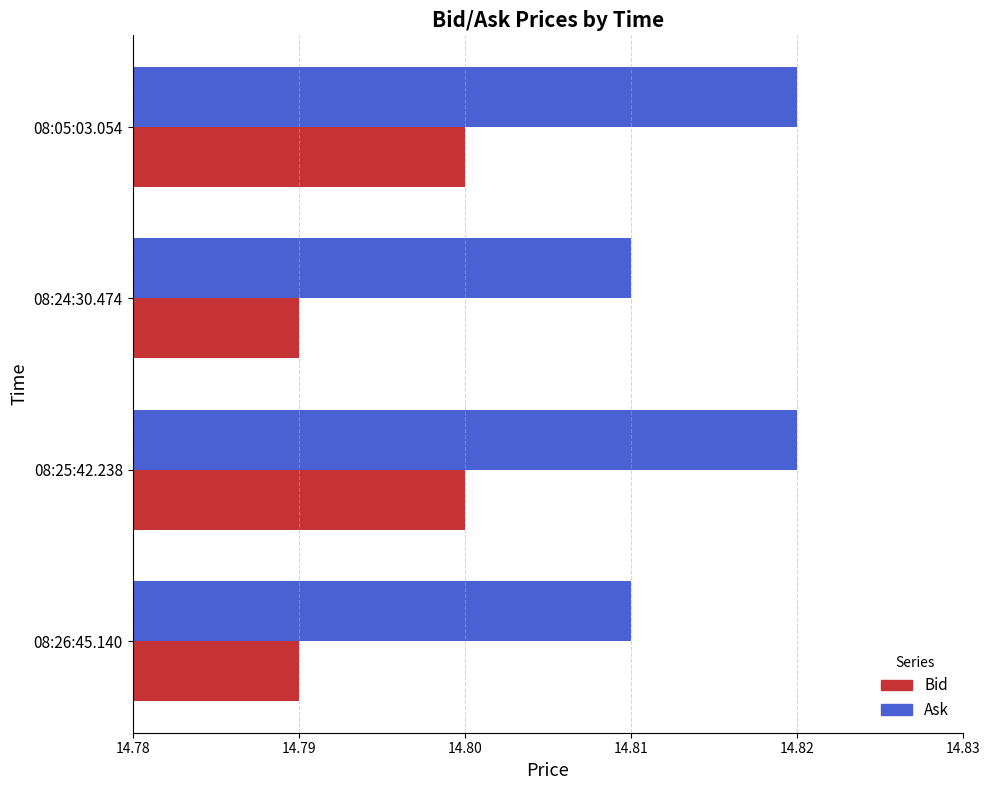

Is the value of Bid at 08:24:30.474 greater than the value of Ask at 08:05:03.054?

No